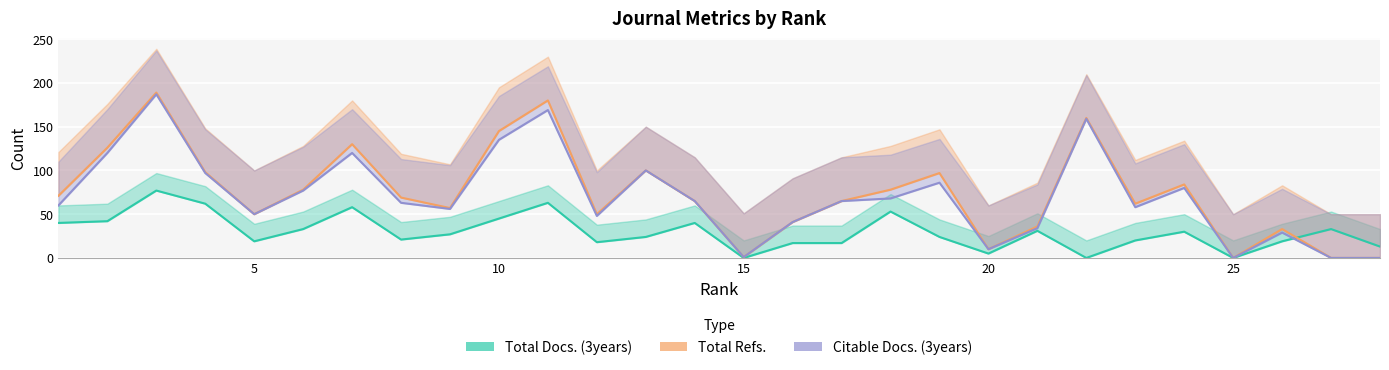

What is the difference between the second highest and second lowest values in the Total Refs. series?

180